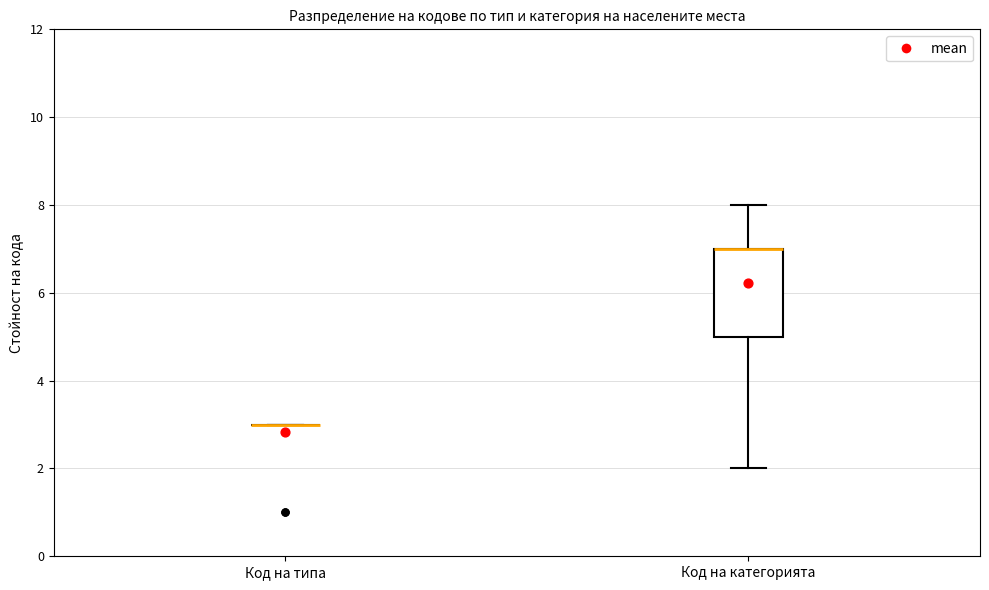

Where does the lower whisker of the box for Код на категорията end on the y-axis? The values are not printed on the chart, so give them approximately, as read against the axis.

2